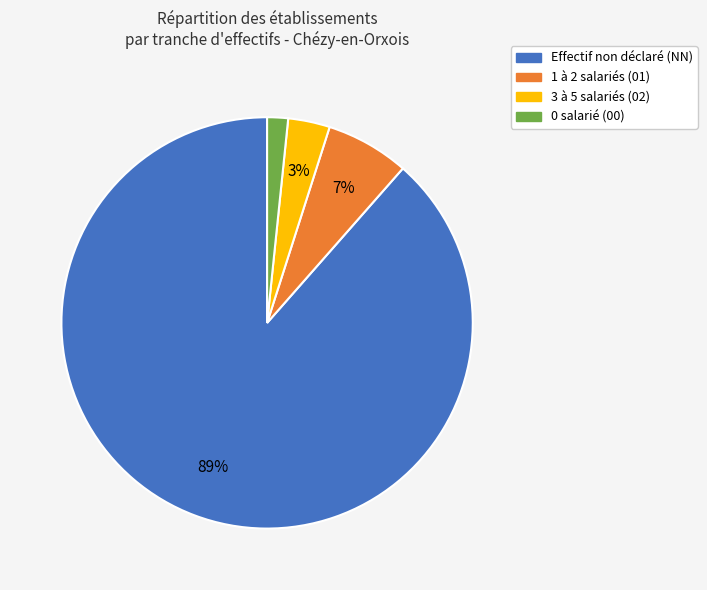

Is there a majority slice in this chart?

Yes